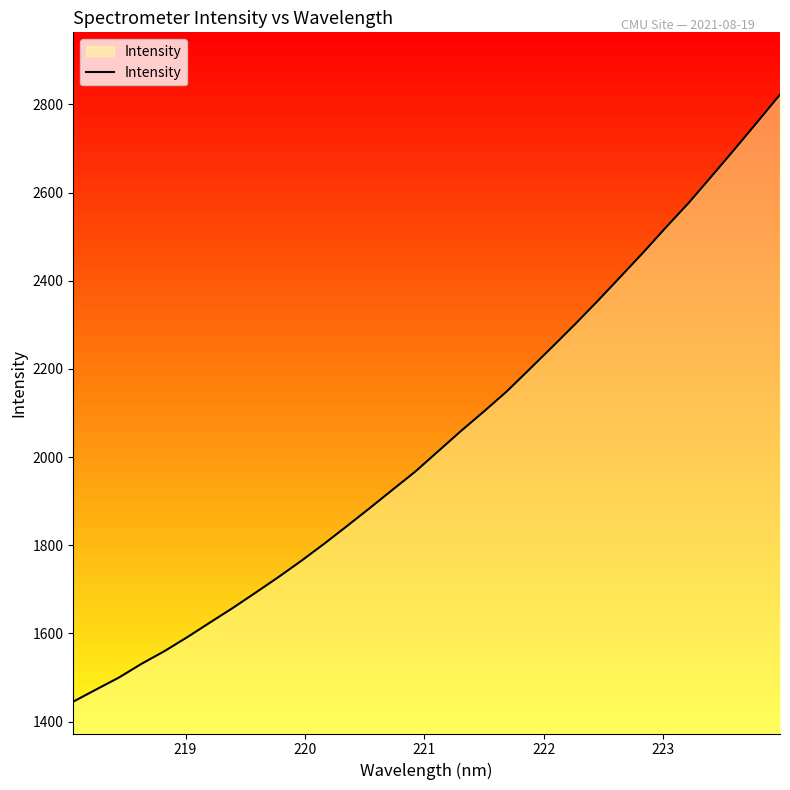

What is the difference between the maximum and minimum values?

1376.9